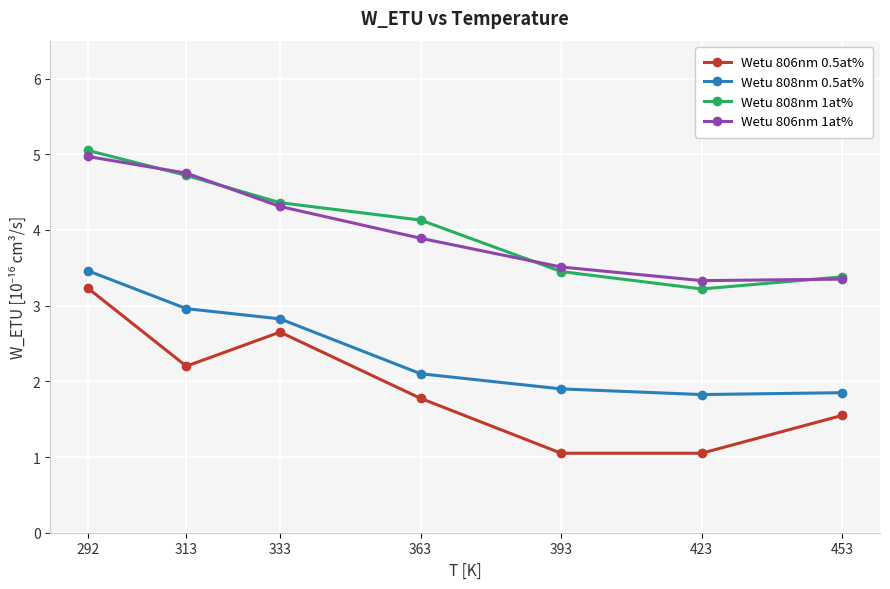

Which series has the widest spread of values?

Wetu 806nm 0.5at%